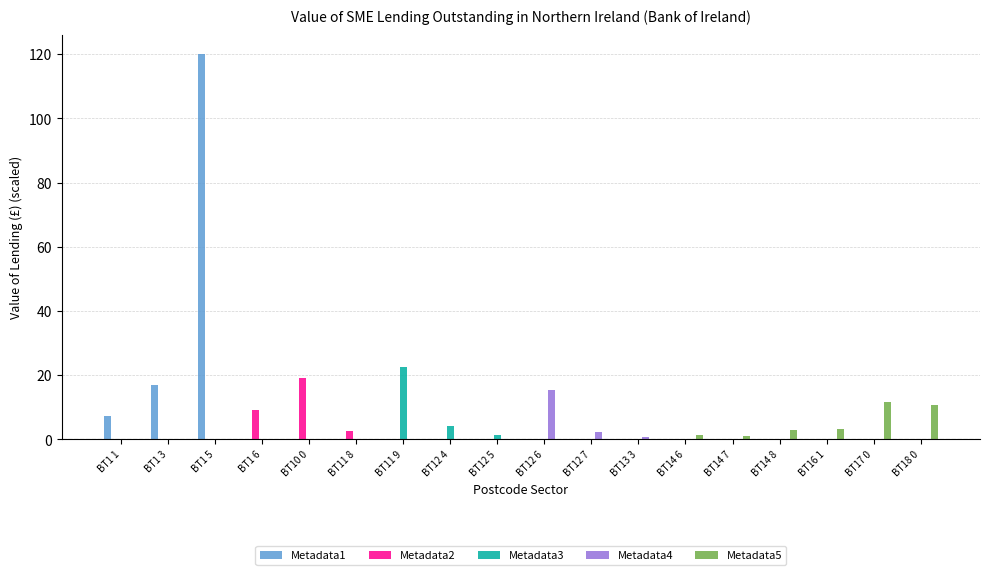

Is the value of Metadata1 at BT1 3 greater than the value of Metadata4 at BT18 0?

Yes